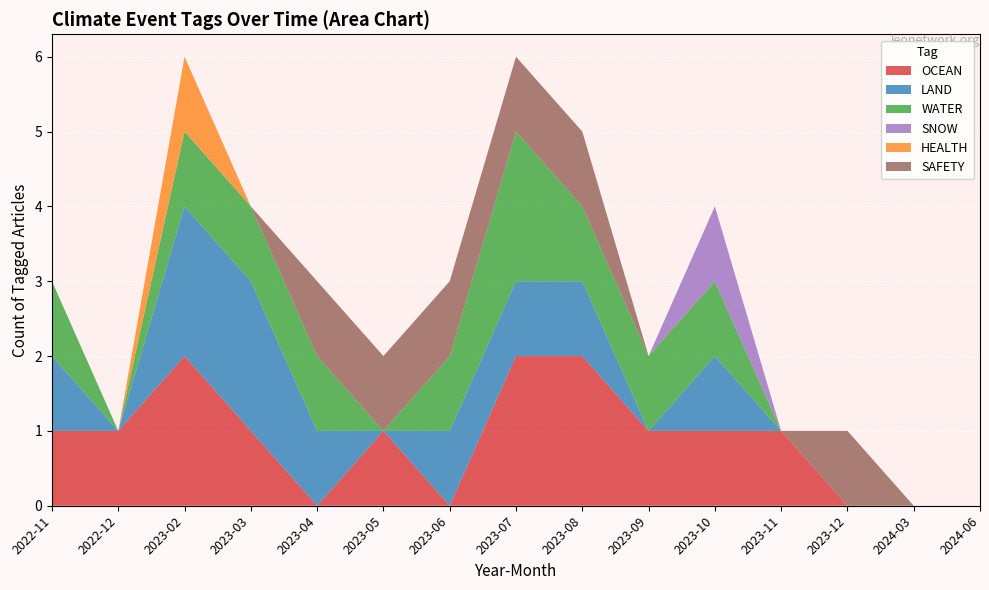

Reading left to right, extract all data points from this chart.

OCEAN: 2022-11=1	2022-12=1	2023-02=2	2023-03=1	2023-04=0	2023-05=1	2023-06=0	2023-07=2	2023-08=2	2023-09=1	2023-10=1	2023-11=1	2023-12=0	2024-03=0	2024-06=0
LAND: 2022-11=1	2022-12=0	2023-02=2	2023-03=2	2023-04=1	2023-05=0	2023-06=1	2023-07=1	2023-08=1	2023-09=0	2023-10=1	2023-11=0	2023-12=0	2024-03=0	2024-06=0
WATER: 2022-11=1	2022-12=0	2023-02=1	2023-03=1	2023-04=1	2023-05=0	2023-06=1	2023-07=2	2023-08=1	2023-09=1	2023-10=1	2023-11=0	2023-12=0	2024-03=0	2024-06=0
SNOW: 2022-11=0	2022-12=0	2023-02=0	2023-03=0	2023-04=0	2023-05=0	2023-06=0	2023-07=0	2023-08=0	2023-09=0	2023-10=1	2023-11=0	2023-12=0	2024-03=0	2024-06=0
HEALTH: 2022-11=0	2022-12=0	2023-02=1	2023-03=0	2023-04=0	2023-05=0	2023-06=0	2023-07=0	2023-08=0	2023-09=0	2023-10=0	2023-11=0	2023-12=0	2024-03=0	2024-06=0
SAFETY: 2022-11=0	2022-12=0	2023-02=0	2023-03=0	2023-04=1	2023-05=1	2023-06=1	2023-07=1	2023-08=1	2023-09=0	2023-10=0	2023-11=0	2023-12=1	2024-03=0	2024-06=0